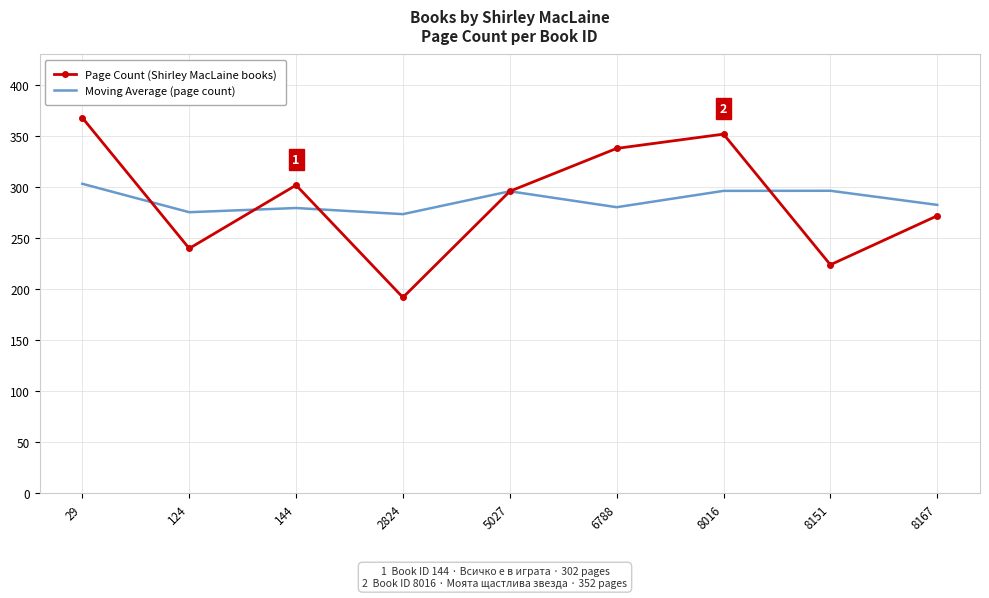

Which series has the largest range (max minus min)?

Page Count (Shirley MacLaine books)